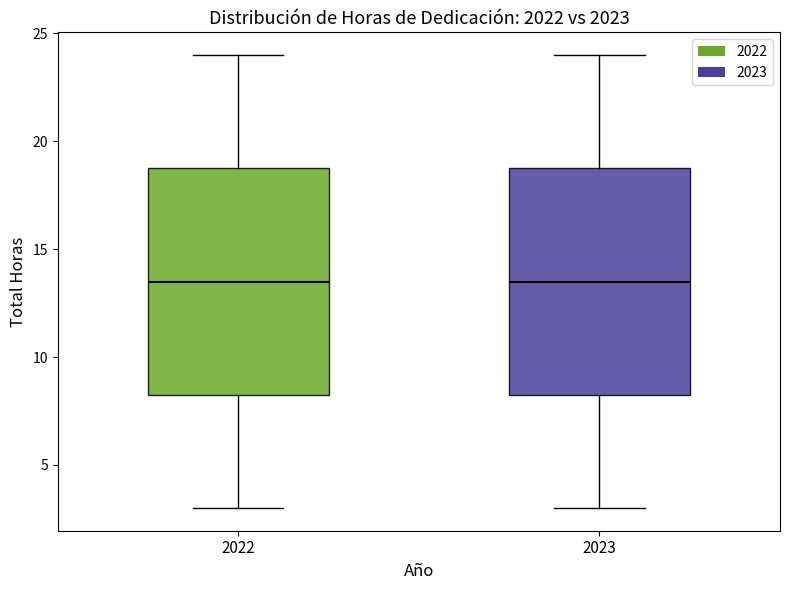

Reading left to right, read every box against the y-axis: the position of its median line, the range the box covers, and the ends of its whiskers. The values are not printed on the chart, so give them approximately, as read against the axis.

2022: median 13.5, box 8.5 to 19.0, whiskers 3.0 to 24.0
2023: median 13.5, box 8.5 to 19.0, whiskers 3.0 to 24.0